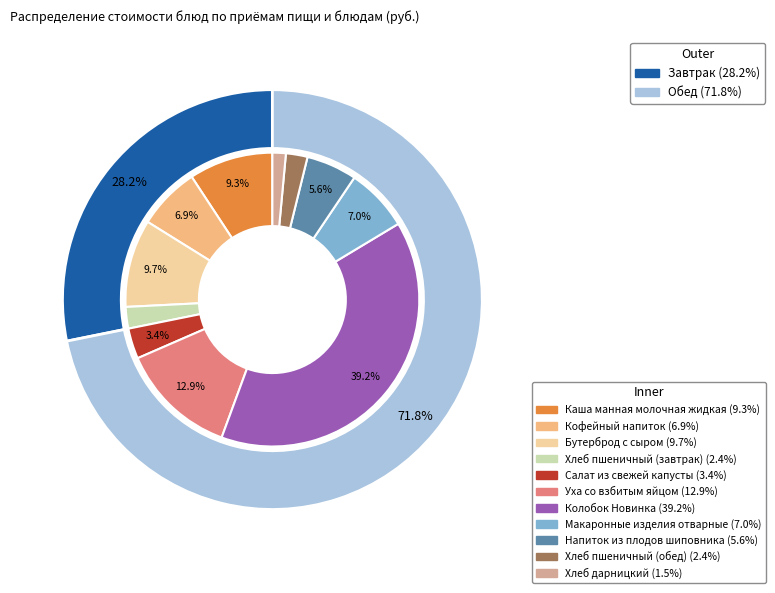

To the nearest percent, what is the difference between the largest and smallest slice percentages?

38%